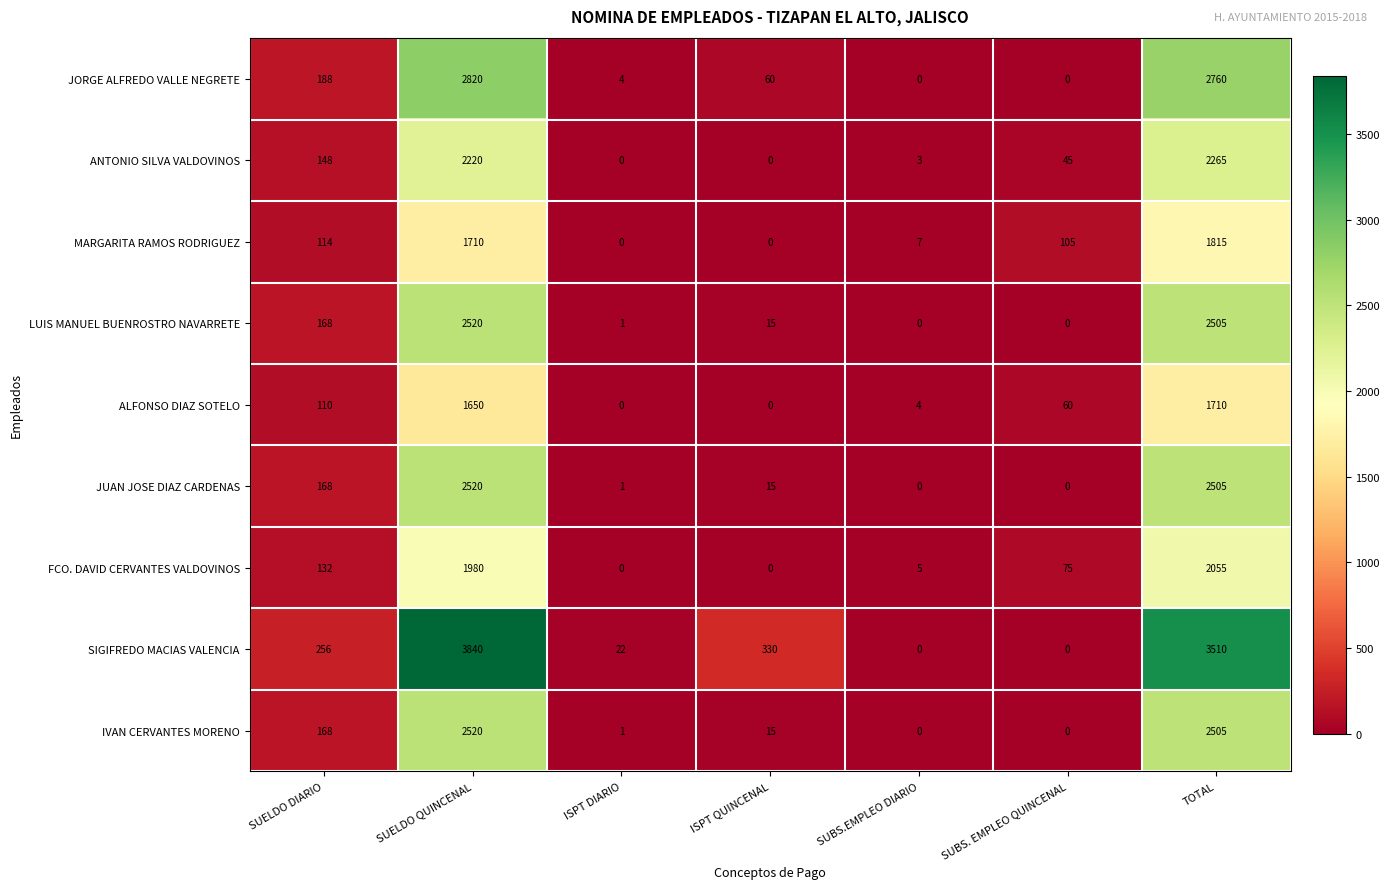

What is the total value across all series at SUBS. EMPLEO QUINCENAL?

285